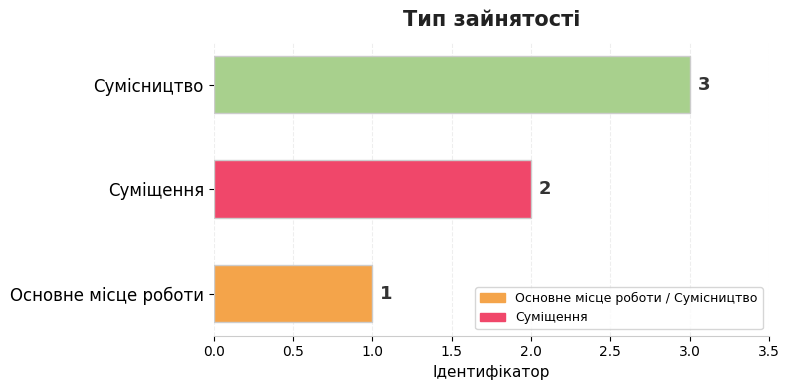

What is the difference between the maximum and minimum values?

2